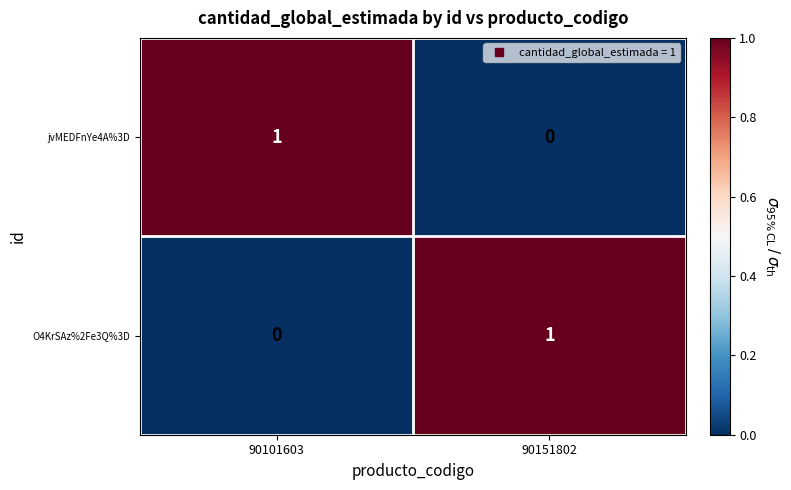

At which label is jvMEDFnYe4A%3D closest to 0?

90151802